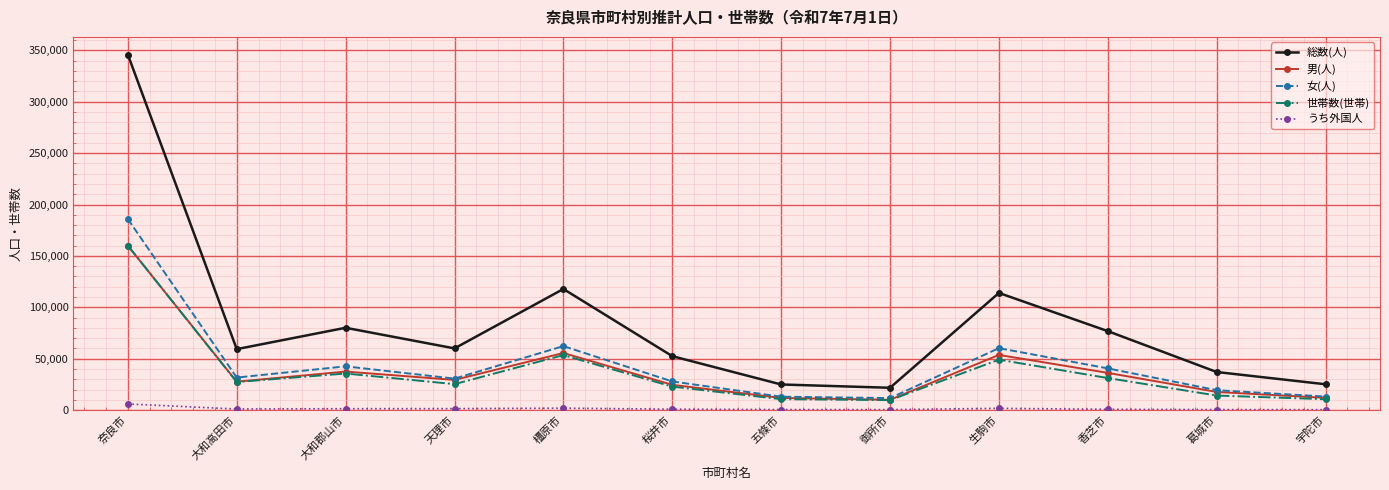

Between 天理市 and 宇陀市, which series saw the biggest shift?

総数(人)